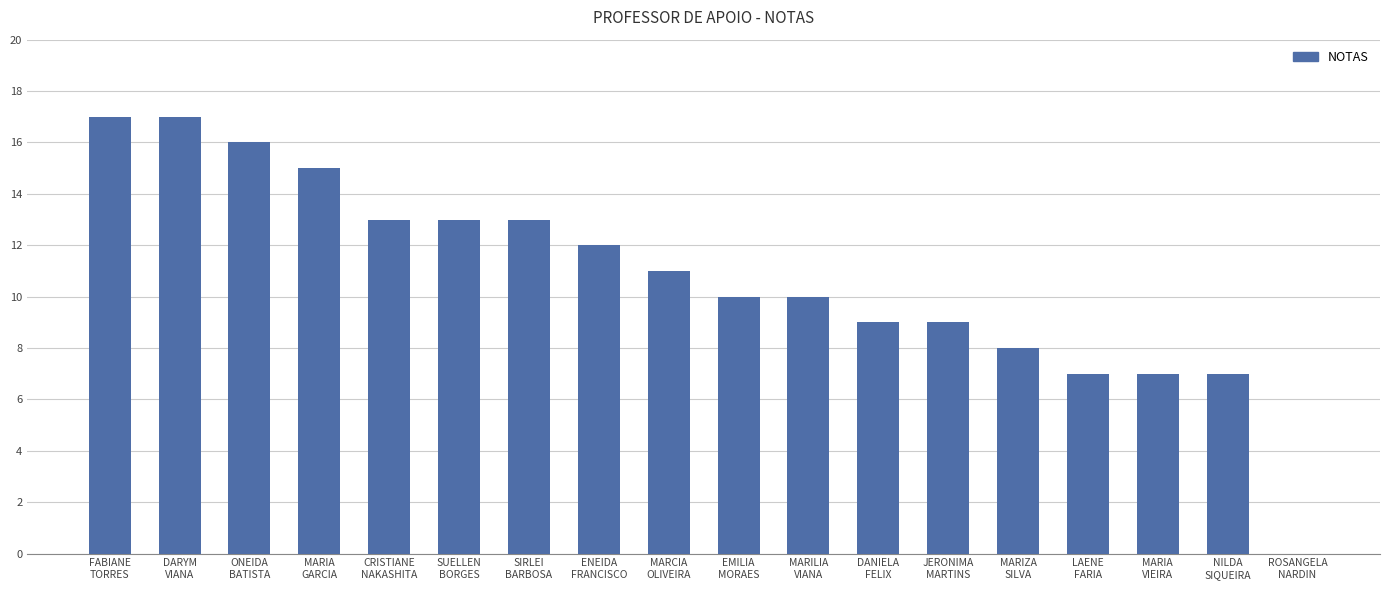

Are the bars horizontal?

No